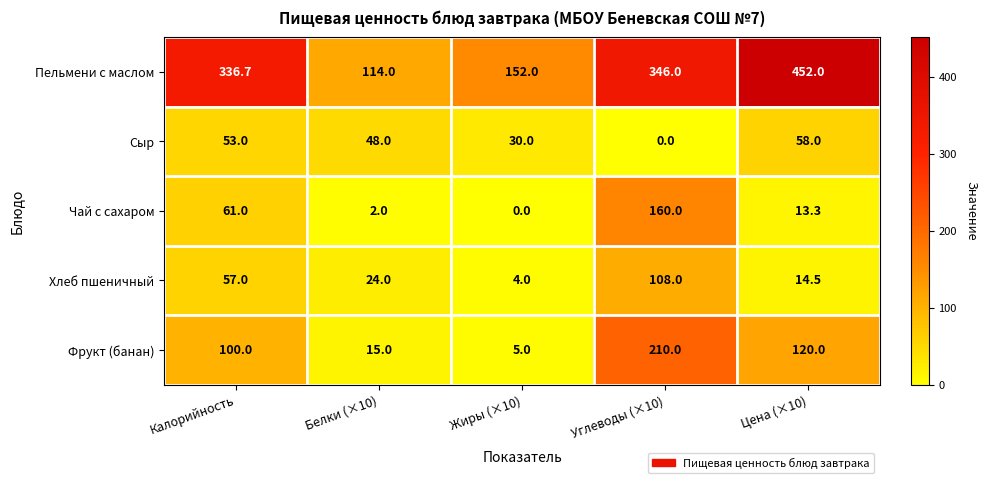

What is the approximate value of Сыр at Цена (×10)?

58.0